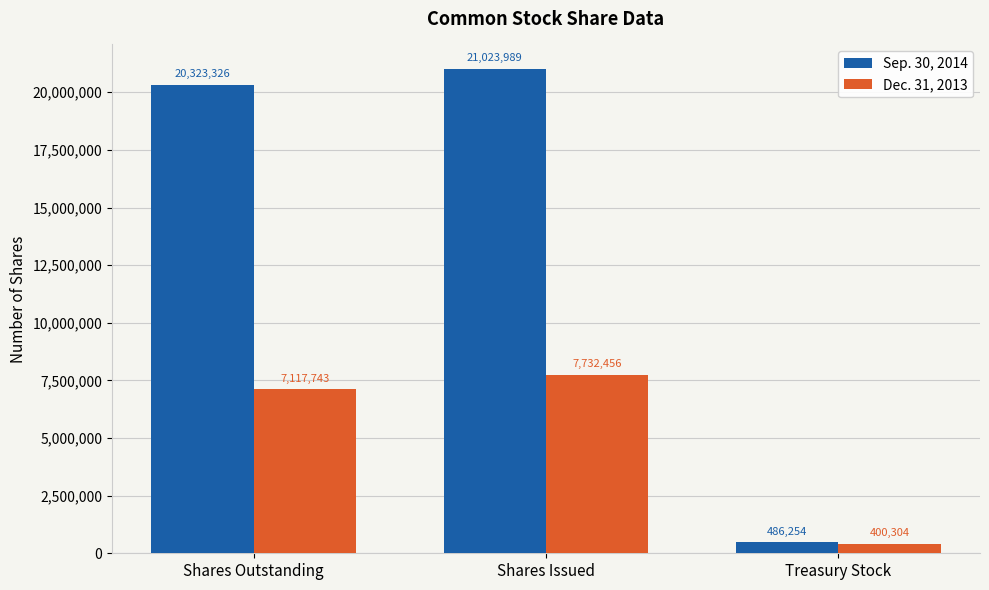

Reading left to right, extract all data points from this chart.

Sep. 30, 2014: 20323326	21023989	486254
Dec. 31, 2013: 7117743	7732456	400304